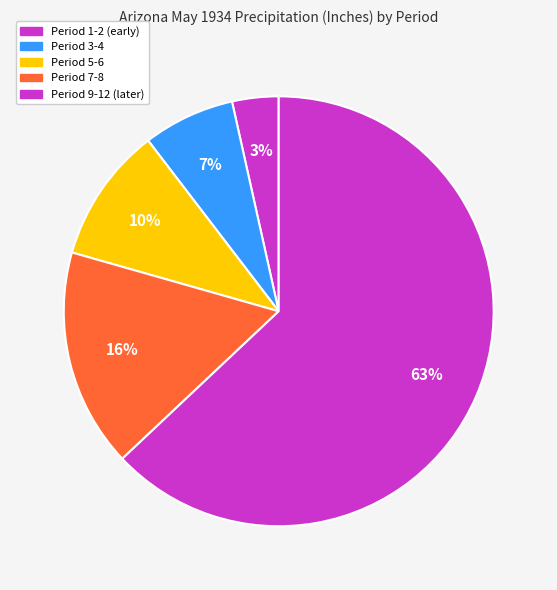

Count the number of slices in the pie.

5